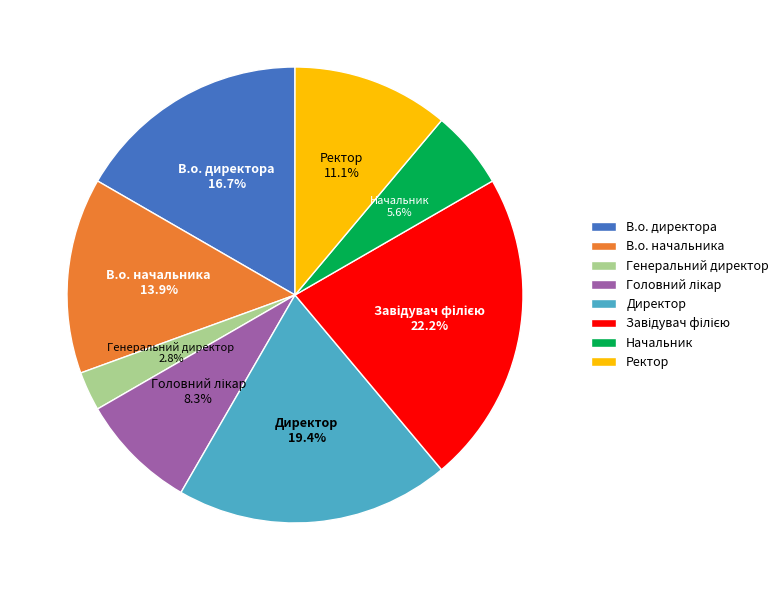

To the nearest percent, what is the combined percentage of Начальник and Ректор?

17%